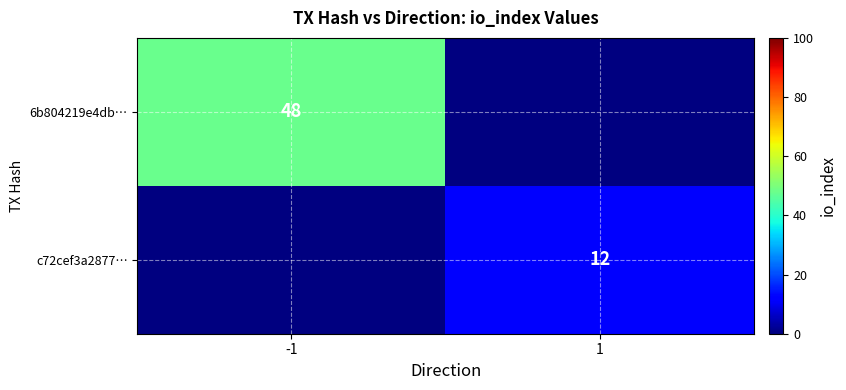

The value of 6b804219e4db… at -1 is 48. True or false?

True